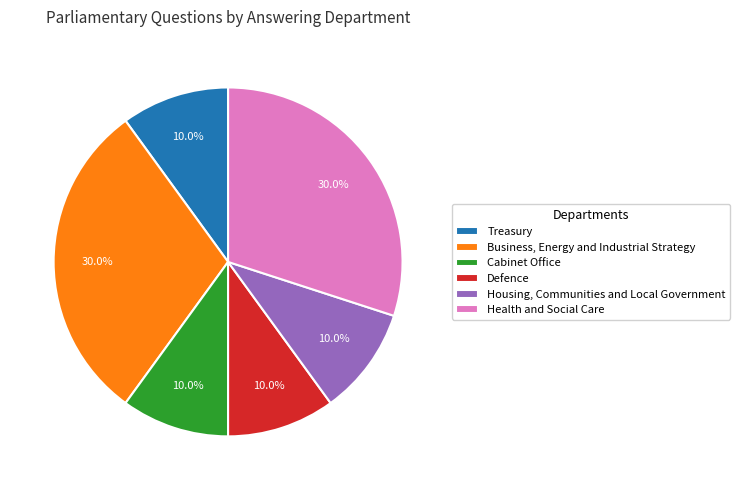

What is the total percentage of Defence and Business, Energy and Industrial Strategy?

40.0%